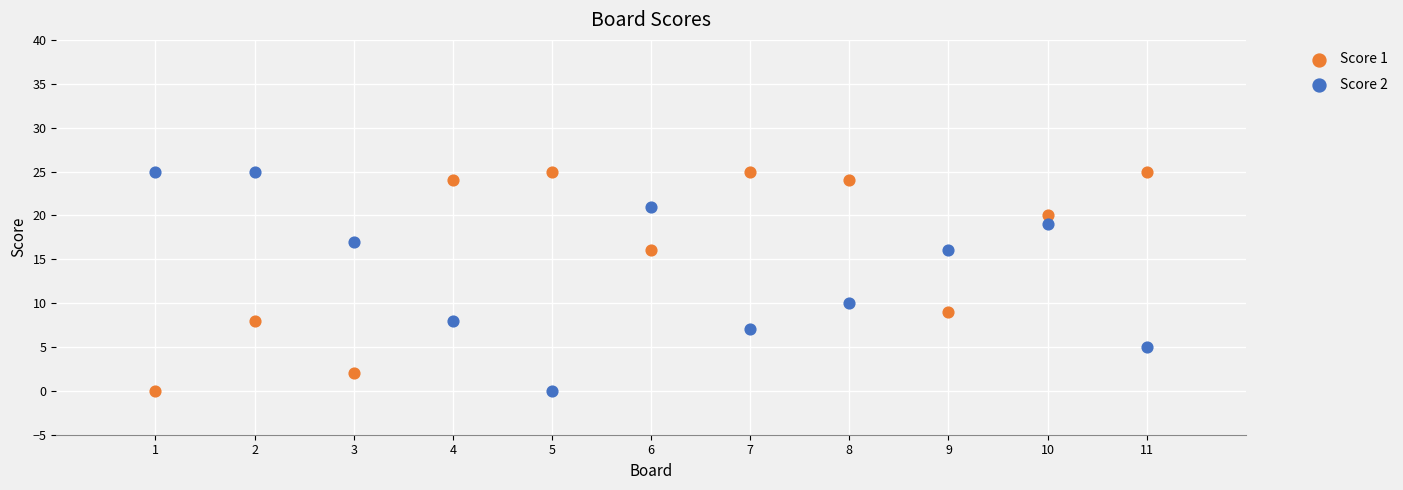

Across all series, what Y value is closest to 12?

10